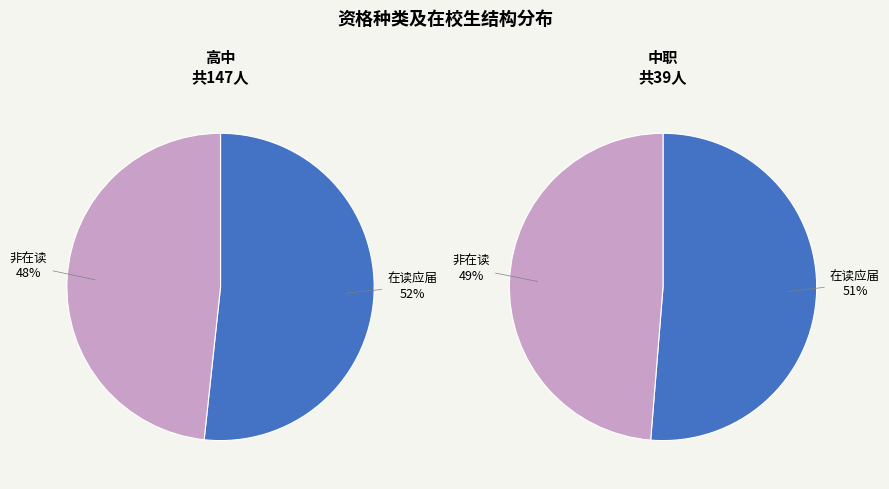

How many segments does this pie chart have?

2